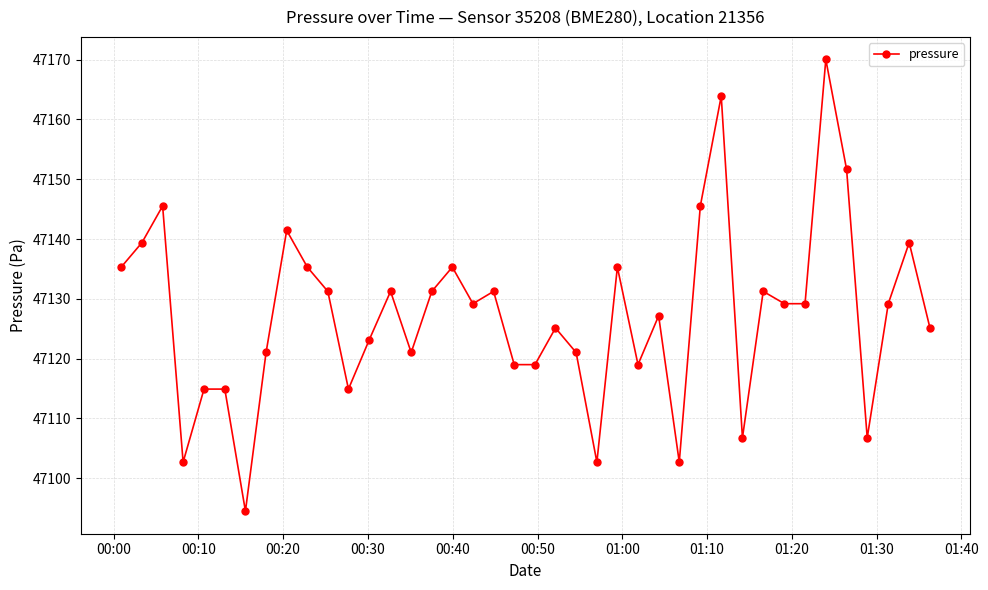

What is the greatest value displayed?

47170.0